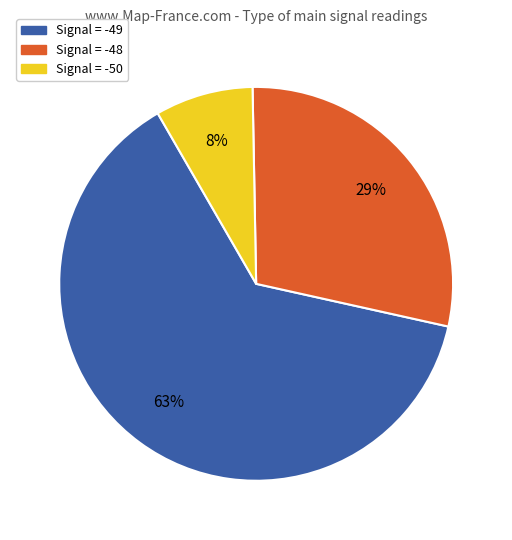

Does any single category account for the majority?

Yes